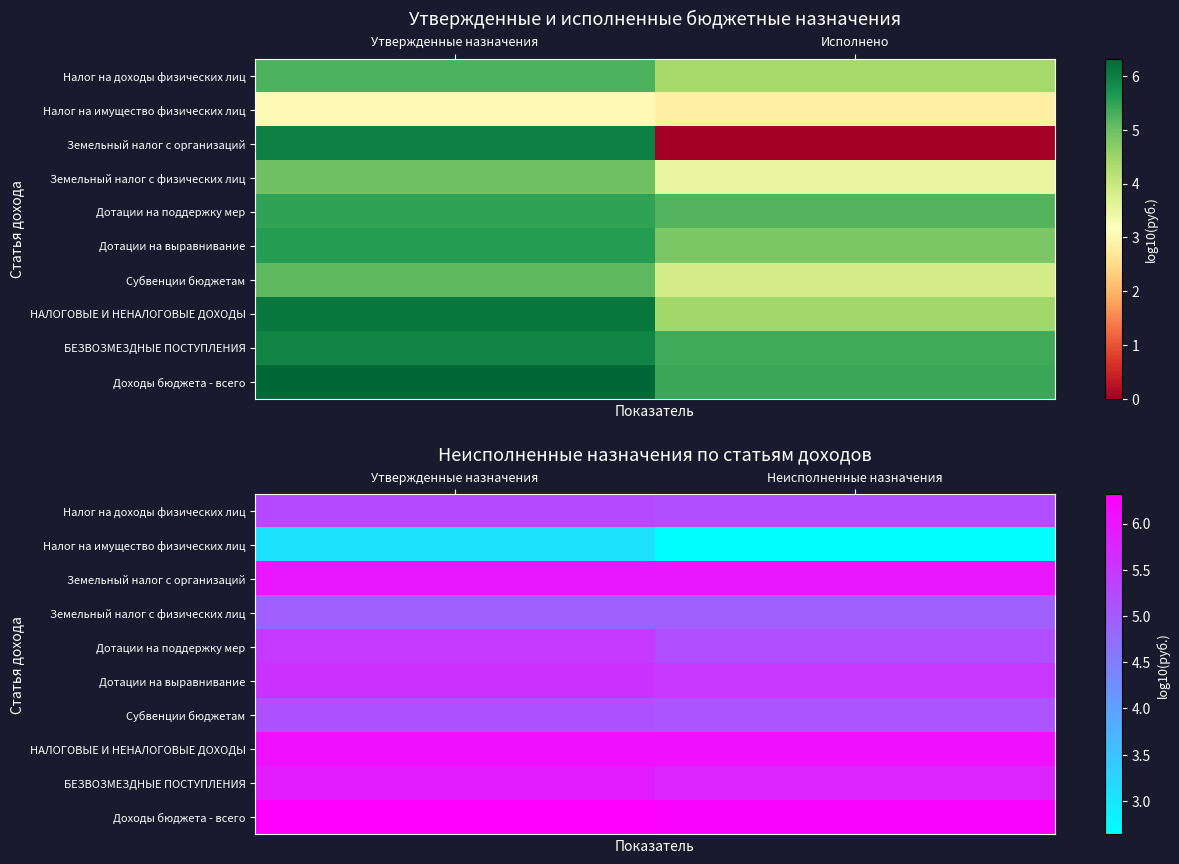

Which category has the lowest value across all series?

Неисполненные назначения